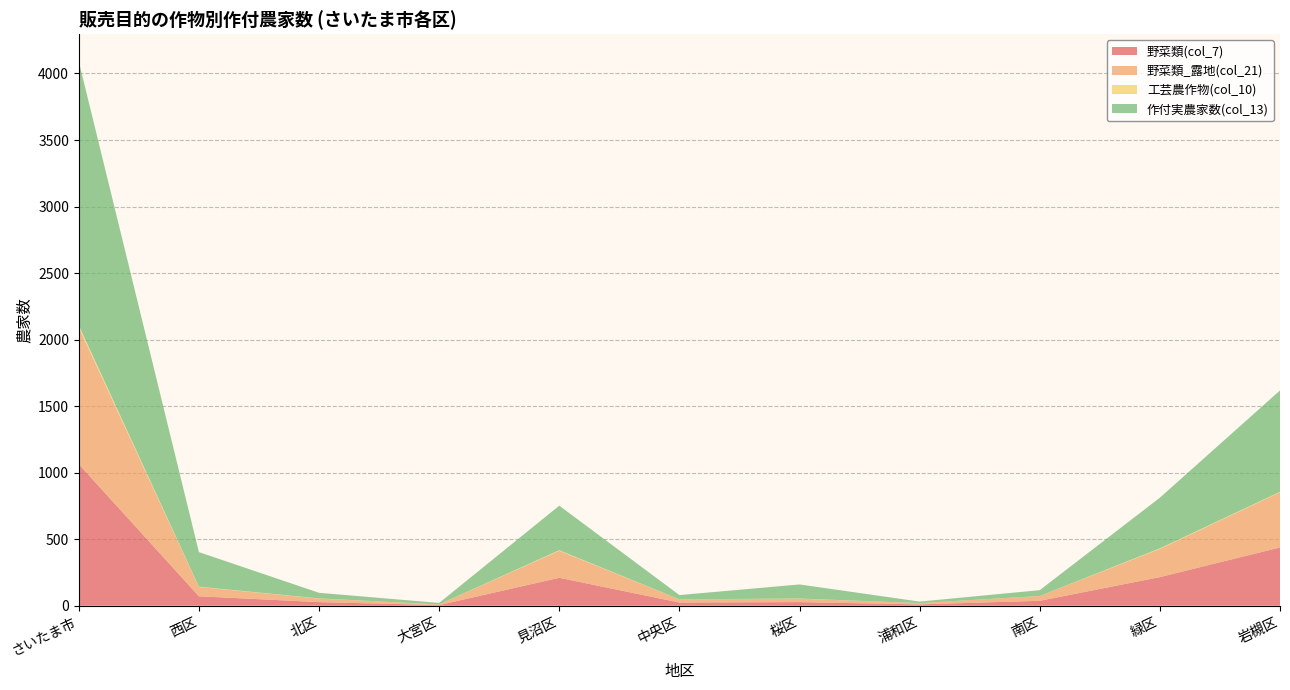

Reading right to left, transcribe all the data shown in this chart.

野菜類(col_7): 438	215	37	10	27	24	210	5	27	71	1064
野菜類_露地(col_21): 415	212	36	10	26	24	203	5	27	70	1028
工芸農作物(col_10): 3	4	0	0	1	0	4	0	1	2	15
作付実農家数(col_13): 762	381	44	11	106	32	335	11	42	260	1984